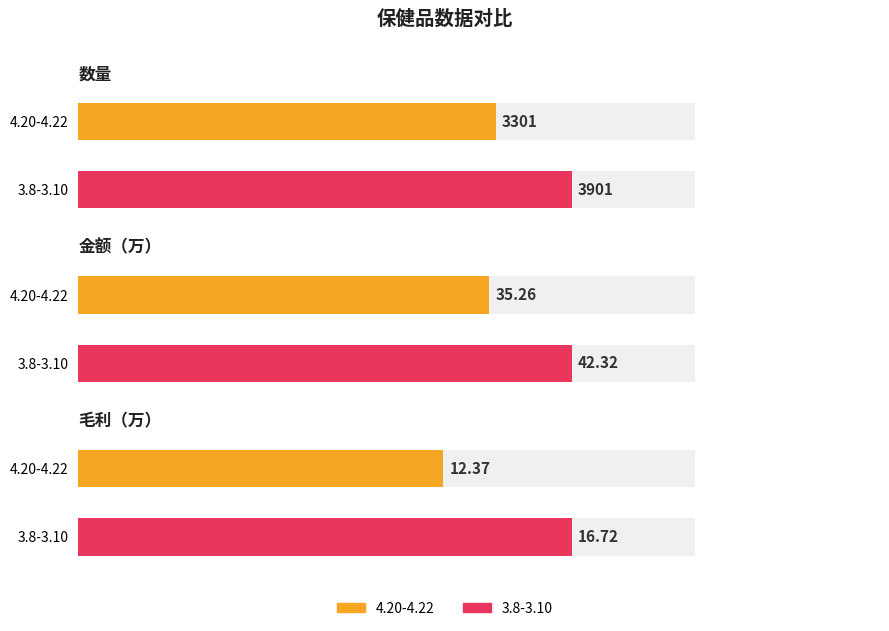

The 毛利率 series shows 0.5 at 4.20-4.22. True or false?

False